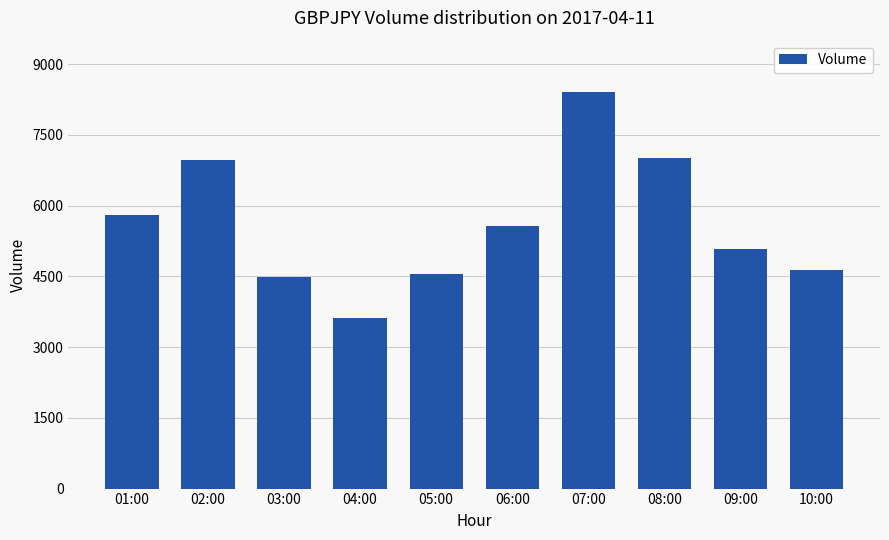

Where is the data nearest to the value 6014?

01:00